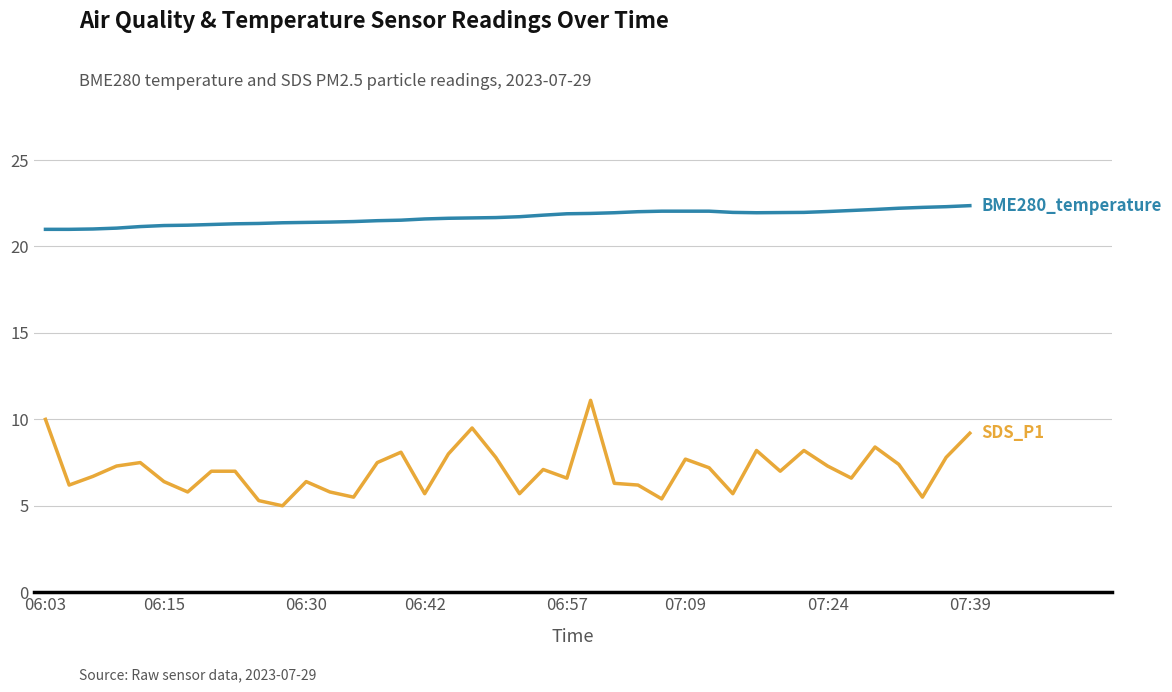

How many categories are shown in the chart?

40